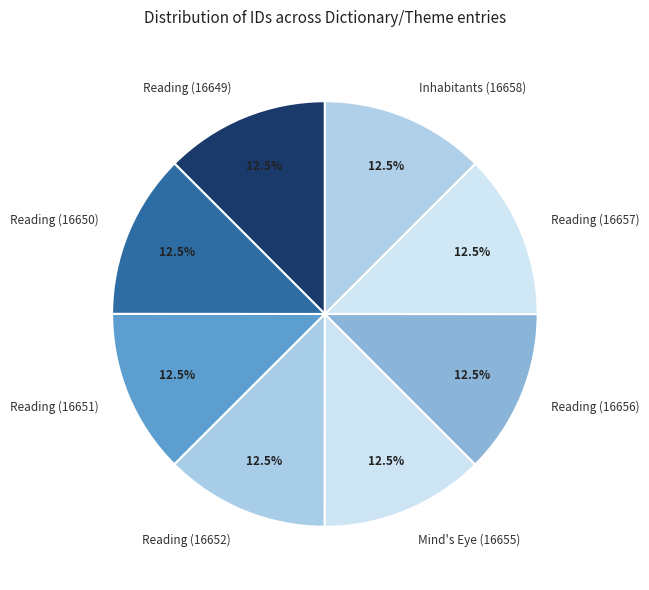

What is the ratio of the value at Reading (16652) to the value at Reading (16650)?

1.0